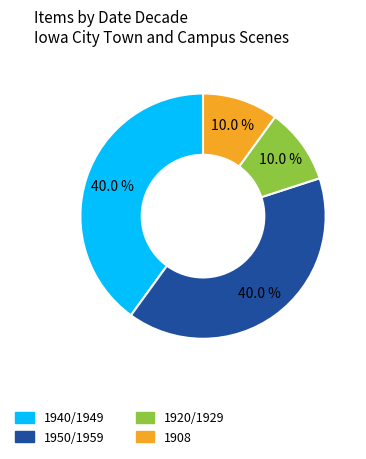

How many segments does this pie chart have?

4